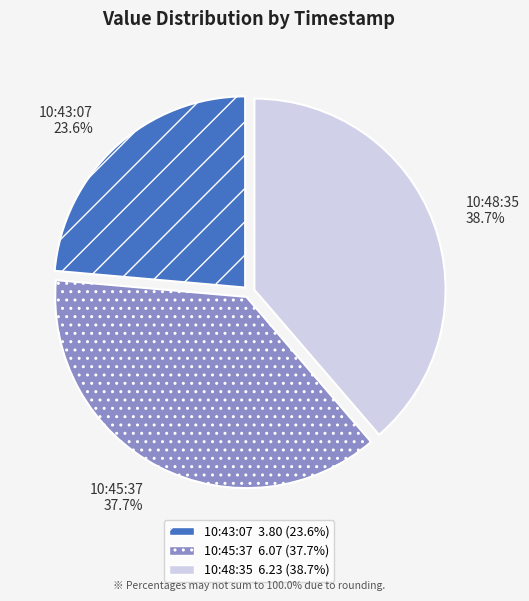

Between 10:48:35 and 10:45:37, which is larger?

10:48:35